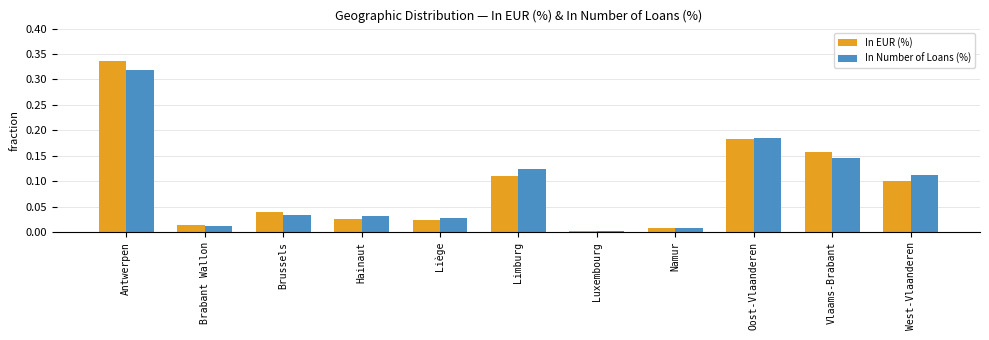

What is the sum of all In EUR (%) values?

1.0